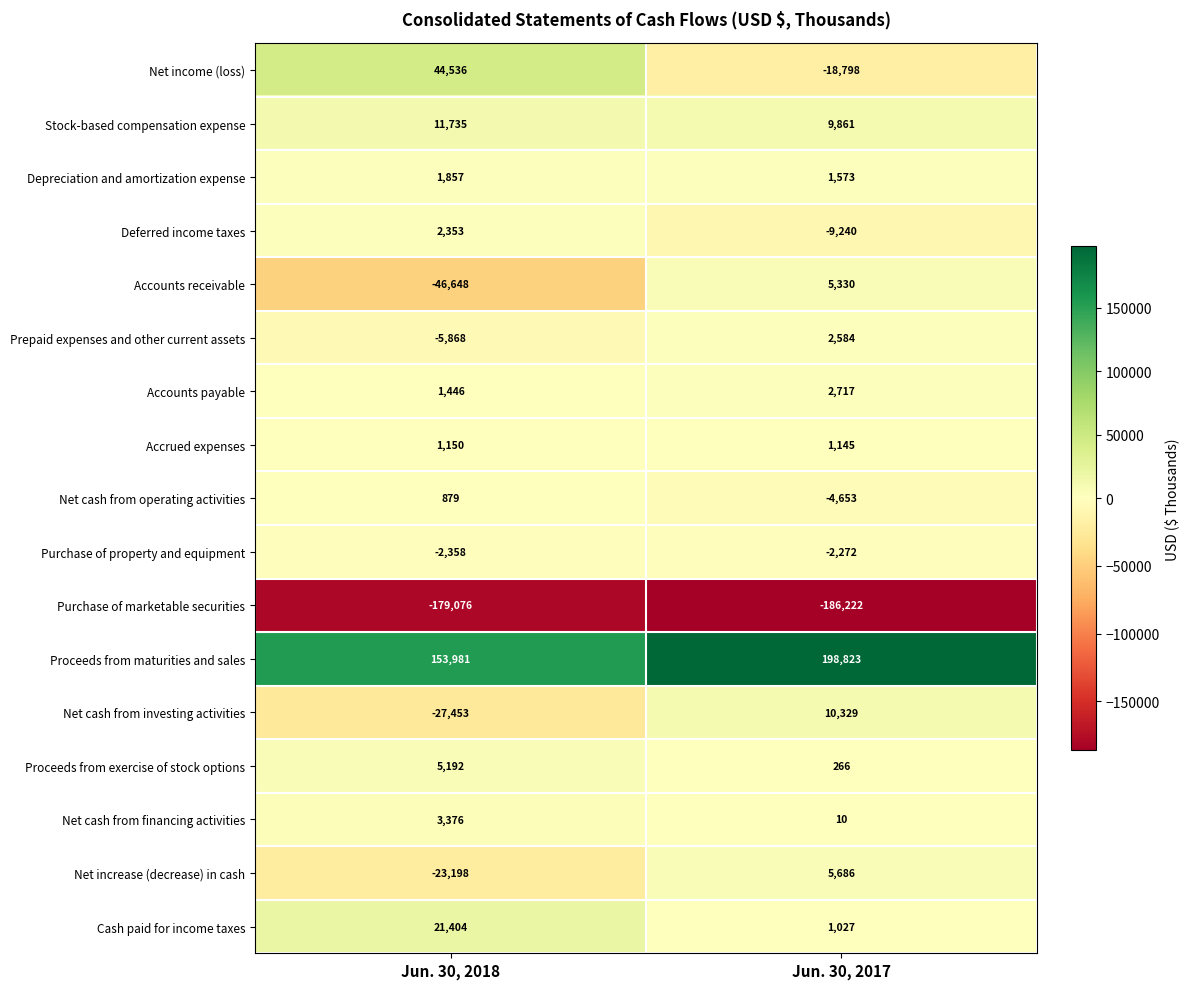

What is the difference between the Proceeds from maturities and sales values at Jun. 30, 2018 and Jun. 30, 2017?

44842